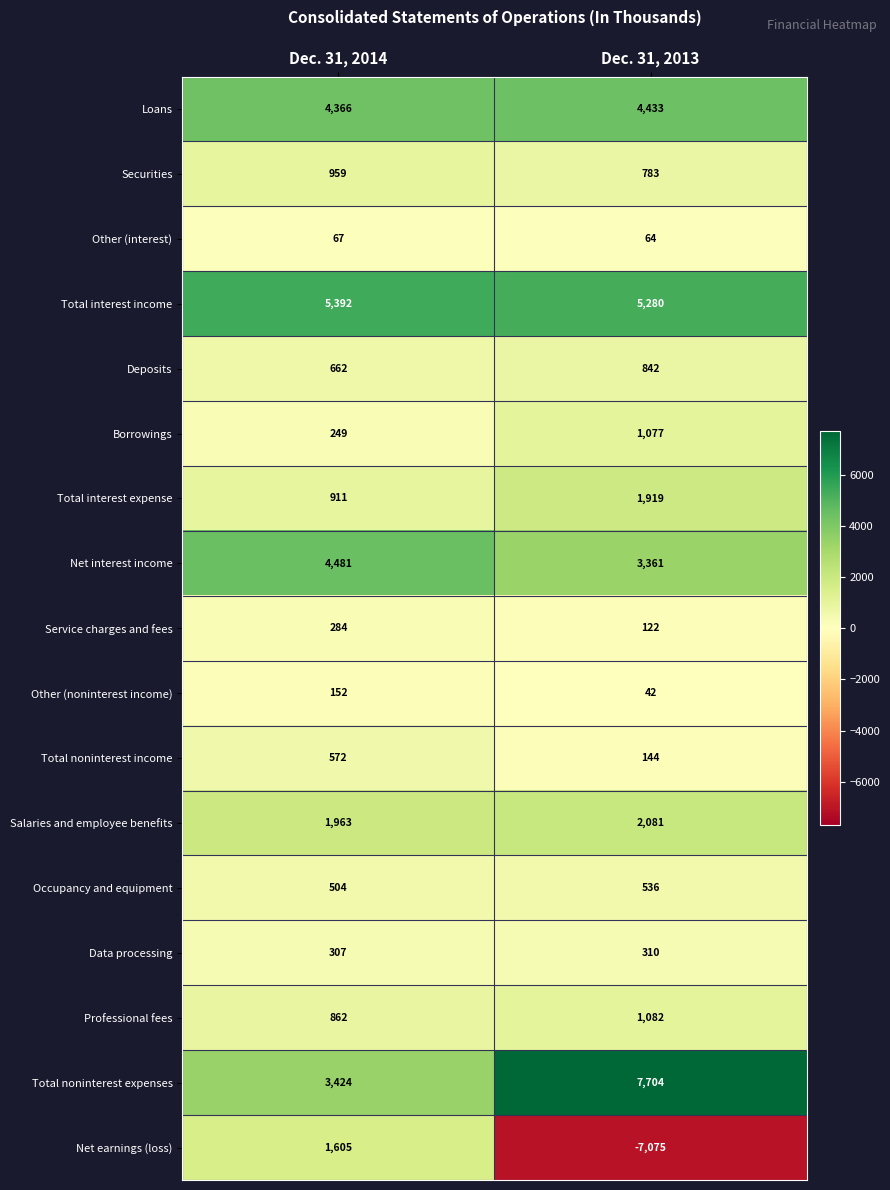

Which series has the largest total across all categories?

Total noninterest expenses